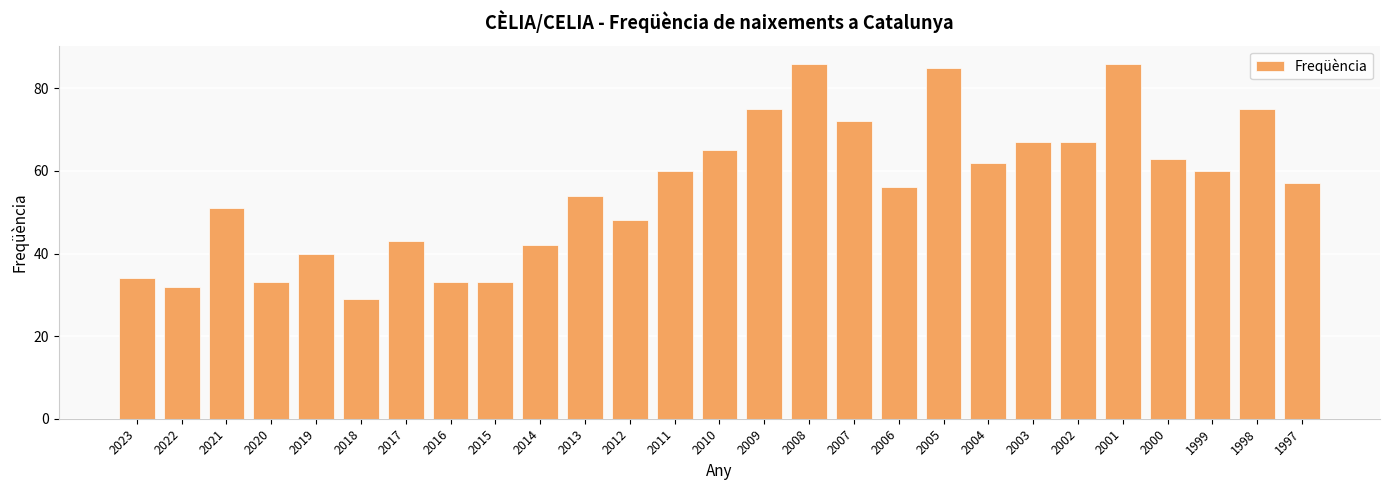

How many bars are there in total?

27